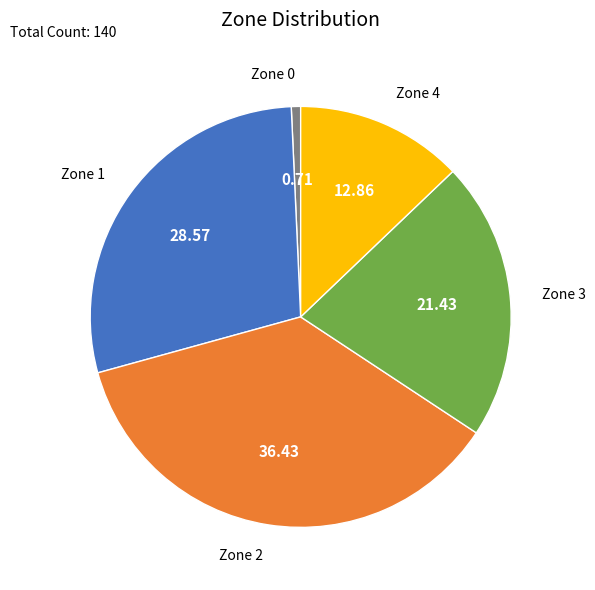

Combined, do Zone 4 and Zone 1 account for over 50%?

No